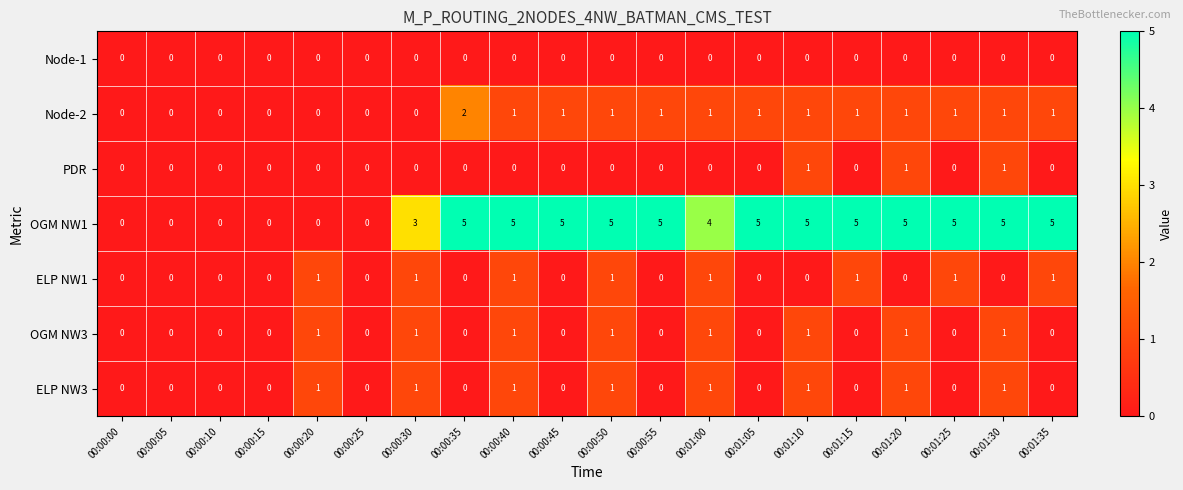

What is the sum of all Node-2 values?

14